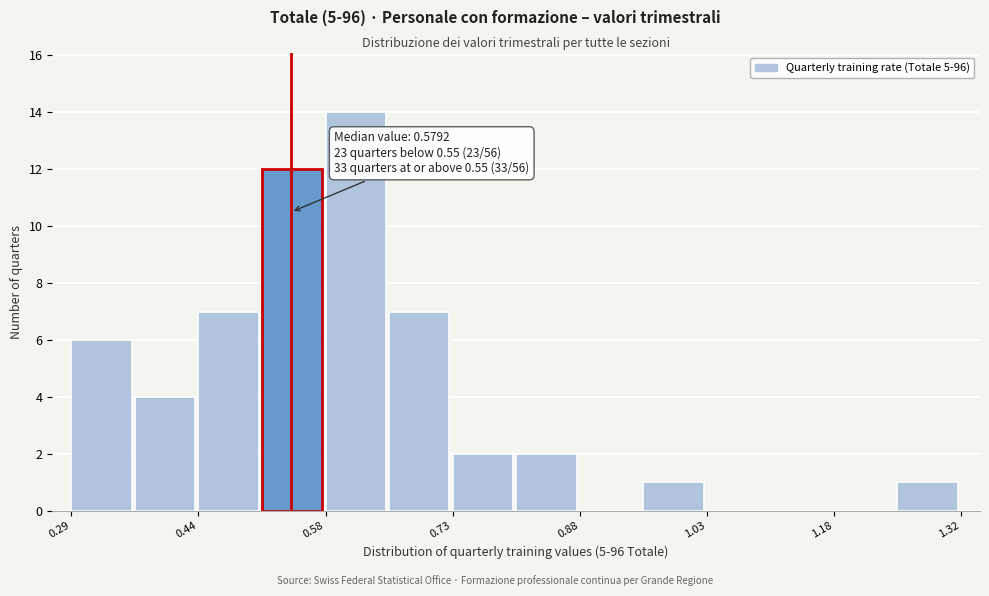

Read against the x-axis, roughly where is the centre of the tallest bar?

0.62